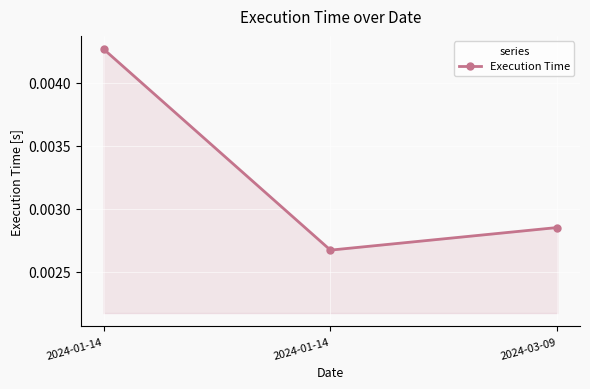

Is this an area chart (filled region under the line)?

Yes